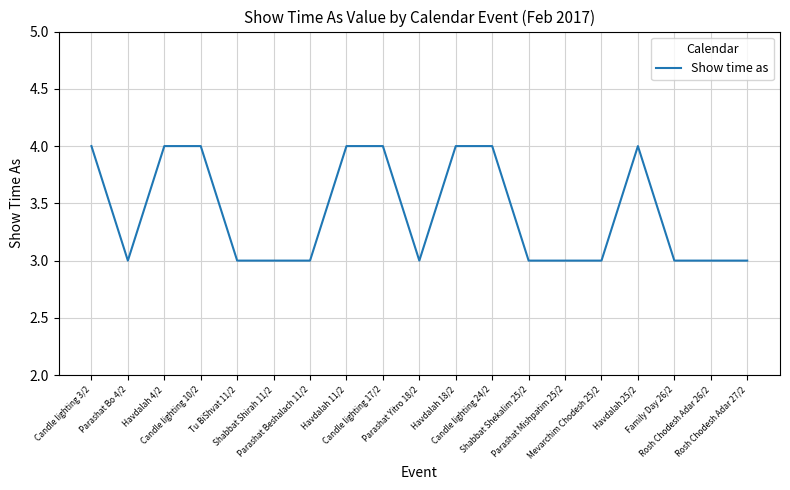

What is the greatest value displayed?

4